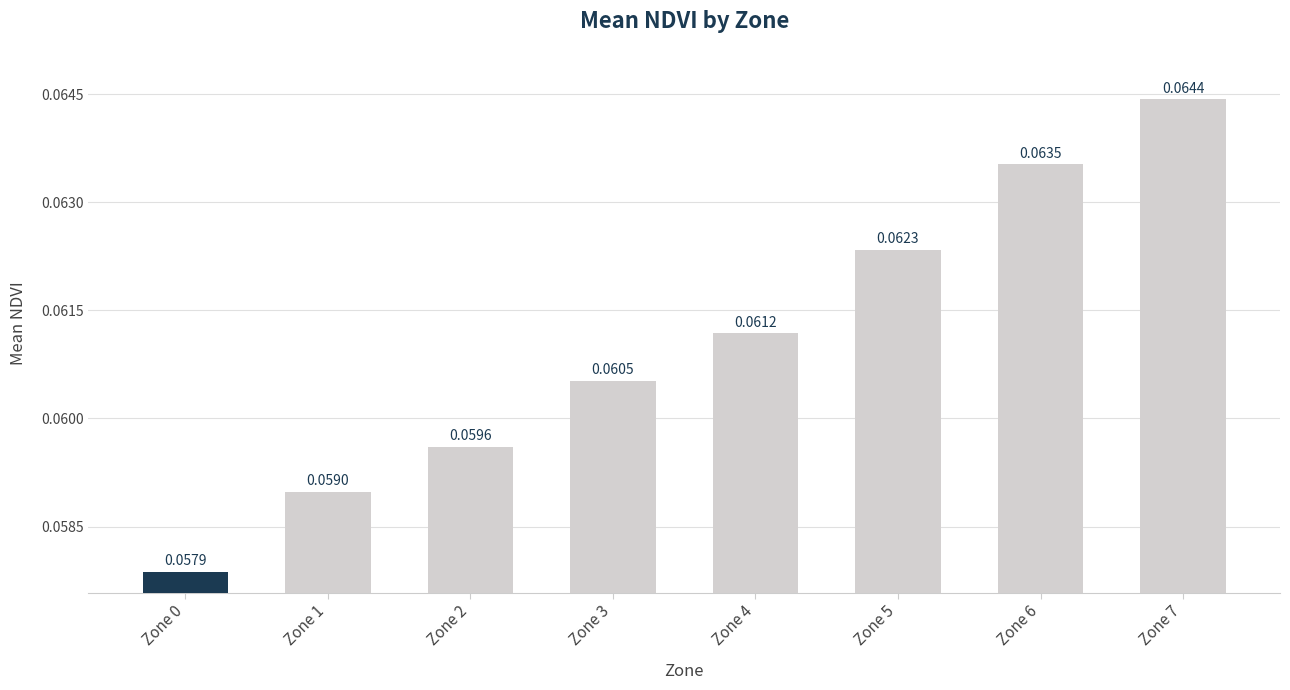

Which has a higher value, Zone 4 or Zone 6?

Zone 6